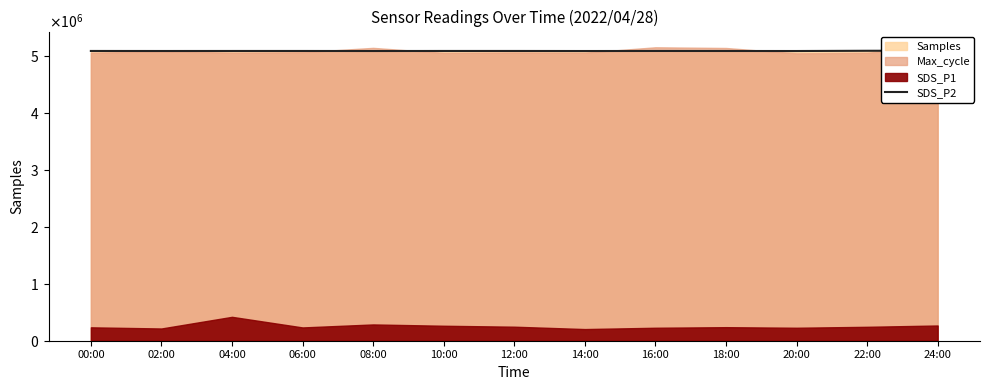

What is the label of the 4th point from the left?

06:00